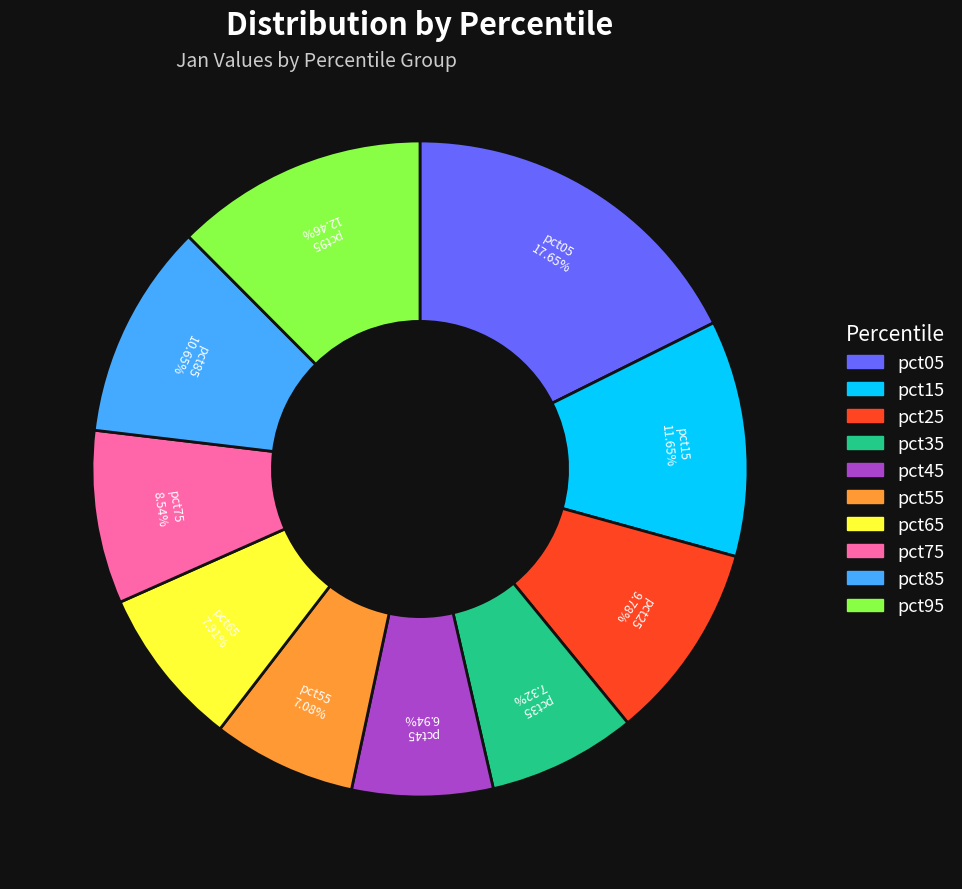

True or false: pct35 accounts for 17% of the total.

False